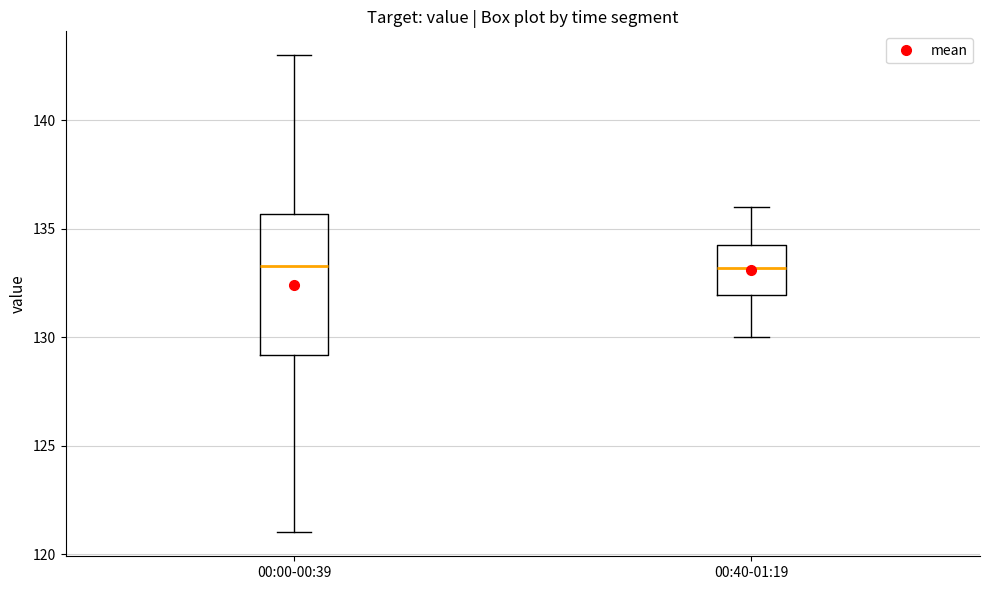

Reading left to right, read every box against the y-axis: the position of its median line, the range the box covers, and the ends of its whiskers. The values are not printed on the chart, so give them approximately, as read against the axis.

00:00-00:39: median 133.5, box 129.0 to 135.5, whiskers 121.0 to 143.0
00:40-01:19: median 133.0, box 132.0 to 134.5, whiskers 130.0 to 136.0